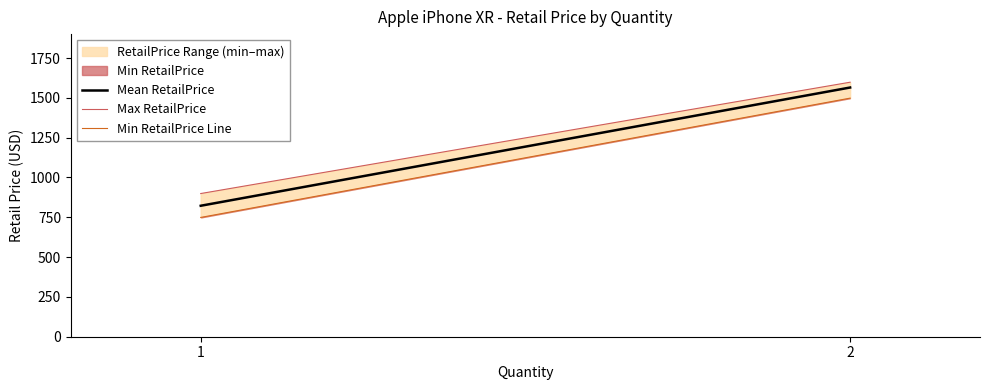

Which category has the highest value in the Min RetailPrice Line series?

2